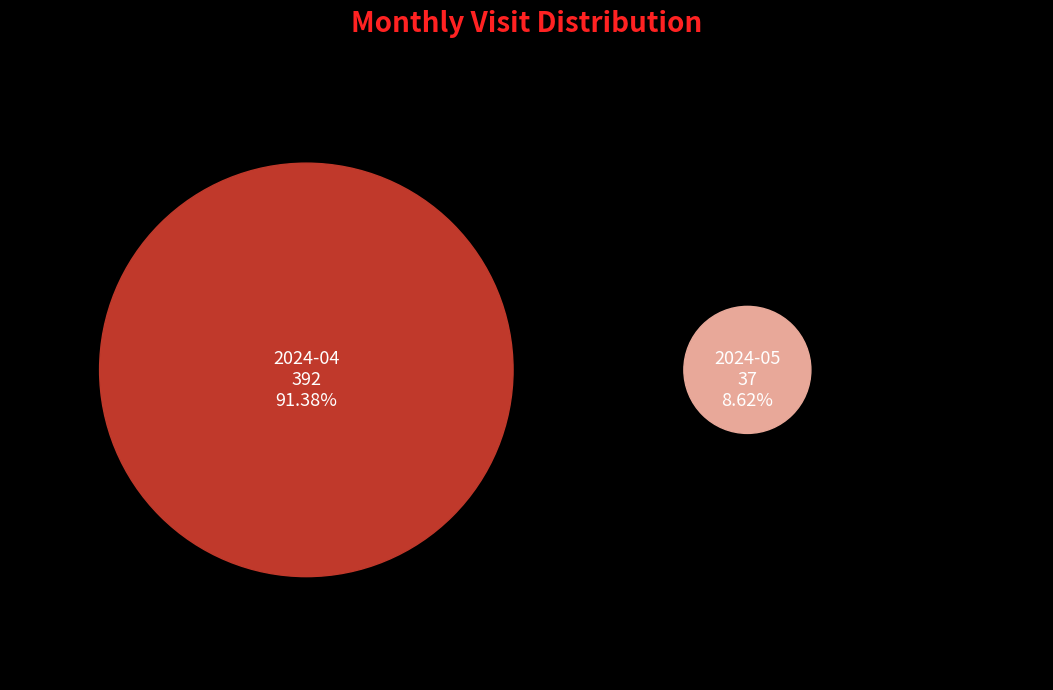

Between 2024-04 and 2024-05, which is larger?

2024-04